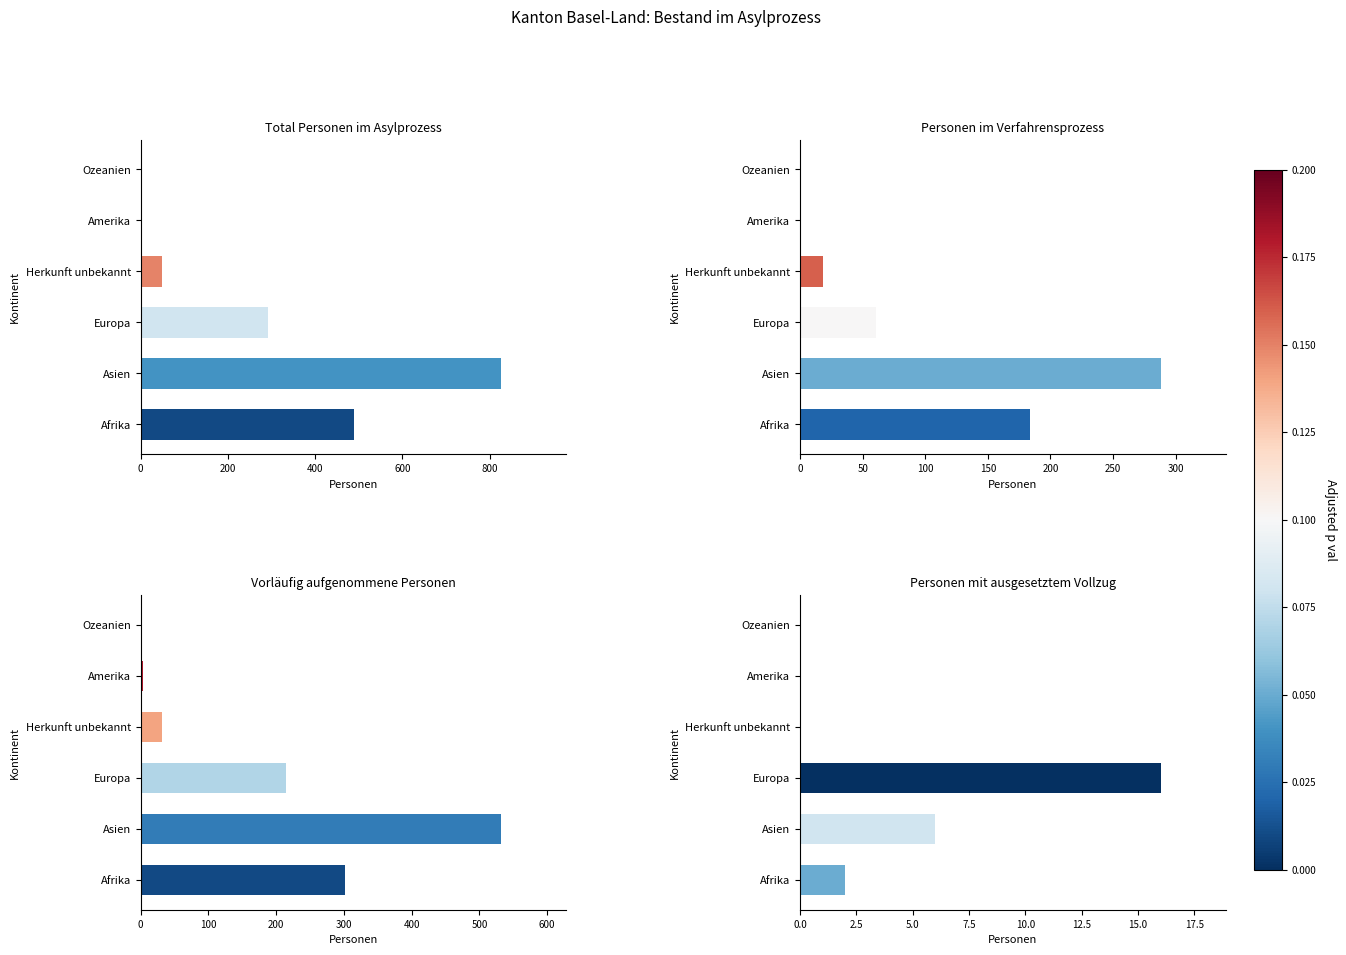

Between Amerika and Herkunft unbekannt, which is larger?

Herkunft unbekannt